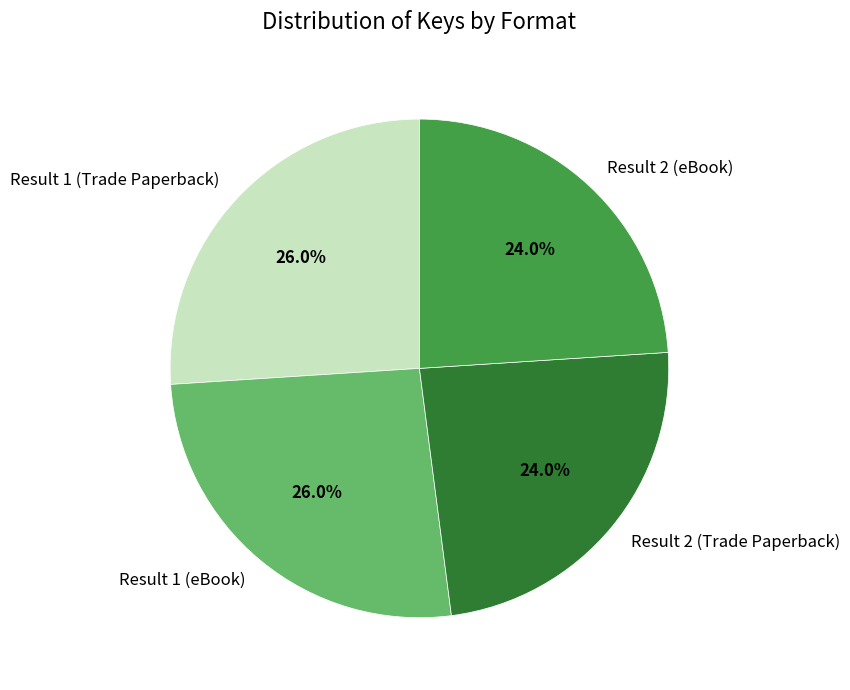

Combined, what portion of the pie is Result 1 (eBook) and Result 1 (Trade Paperback)?

52.0%